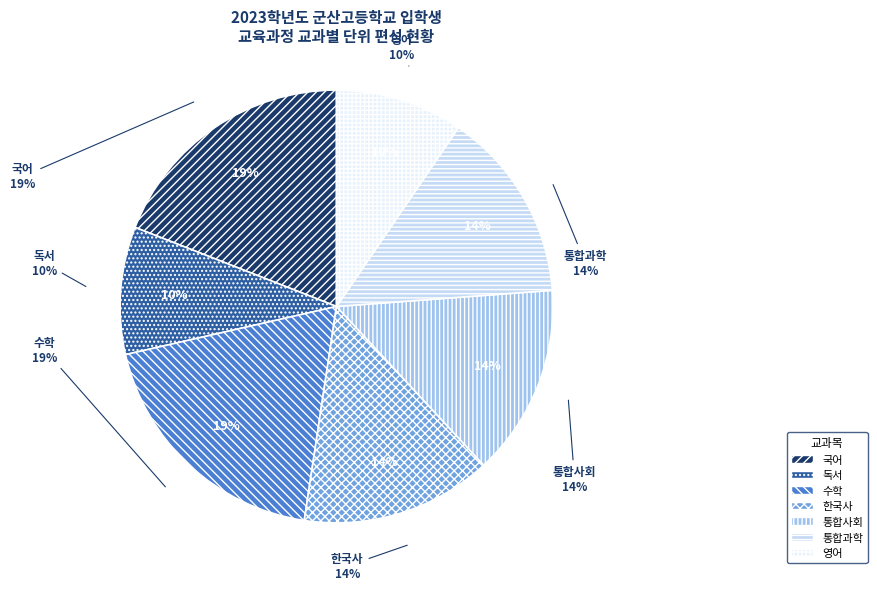

Count the number of slices in the pie.

7